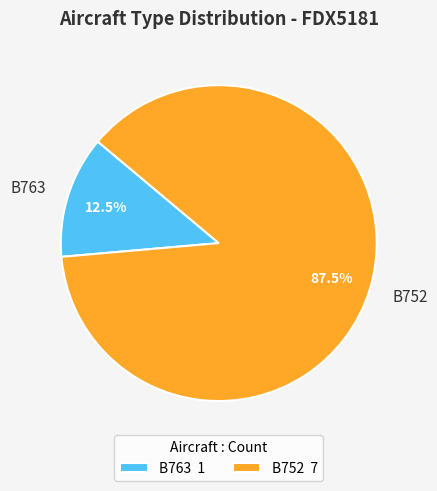

To the nearest percent, what is the difference between the B763 and B752 slice percentages?

75%